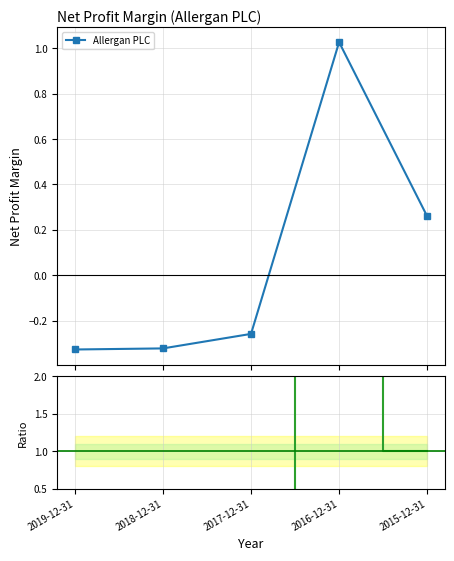

How many intersections are there between Ratio and Allergan PLC?

1